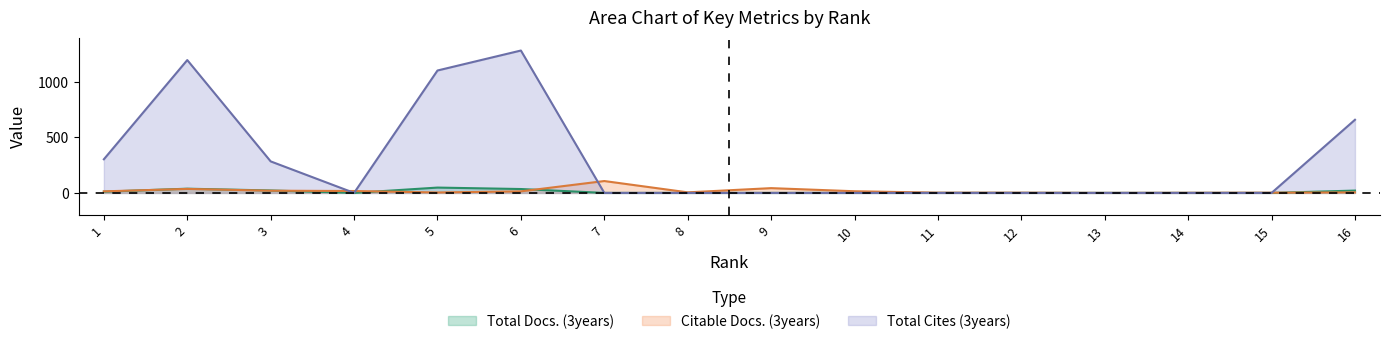

What is the difference between the highest and lowest values at 11?

2